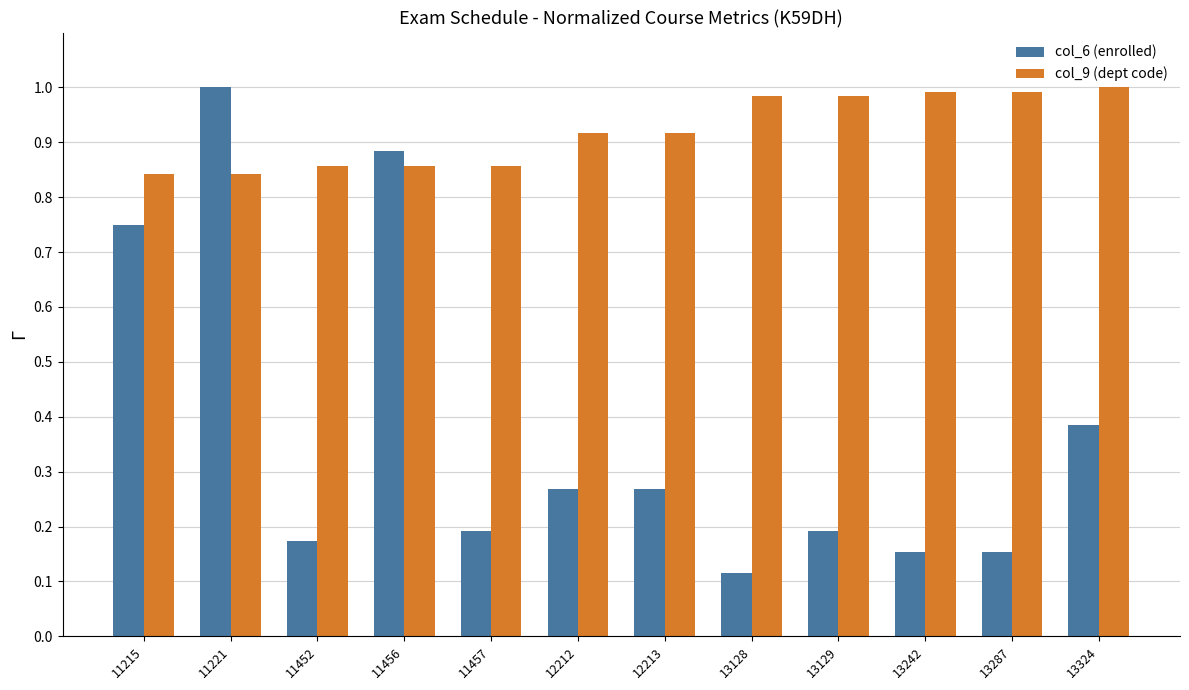

List the series in order of their overall mean, lowest first.

col_6 (enrolled), col_9 (dept code)